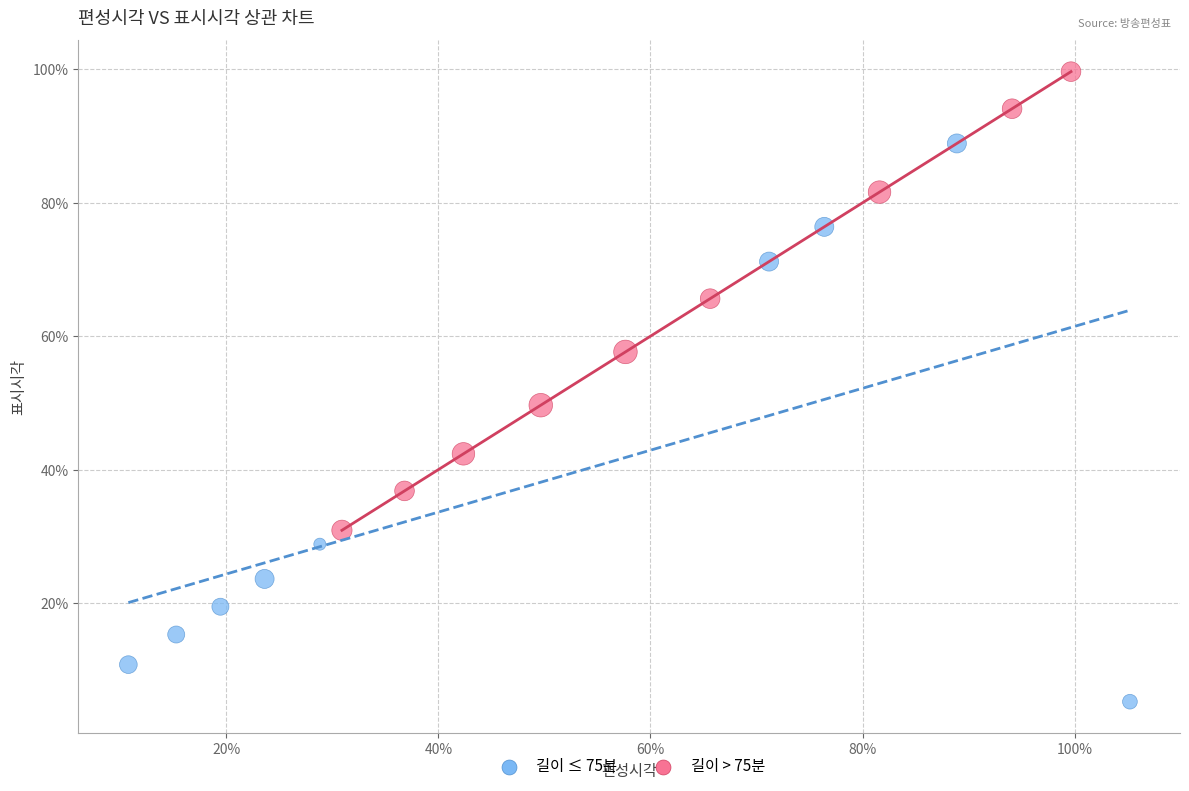

What are all the series names shown in the legend?

길이 ≤ 75분, 길이 > 75분